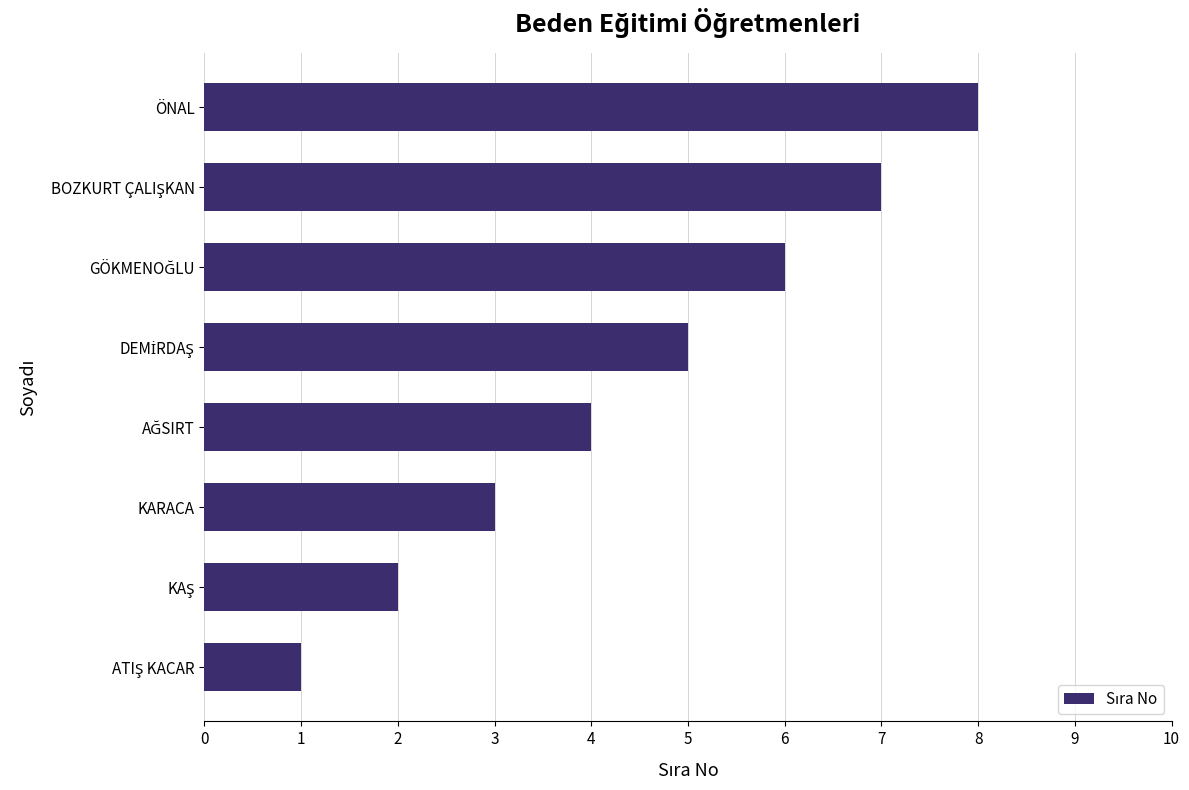

How many data points does each series have?

8